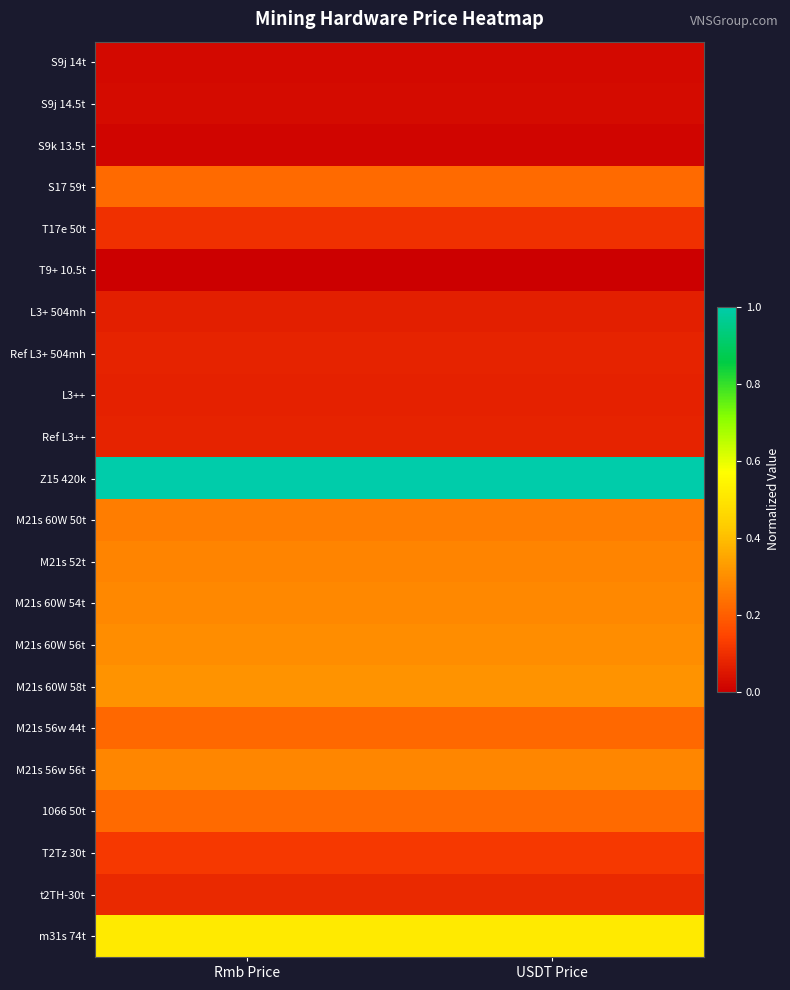

How many distinct data groups are displayed?

22